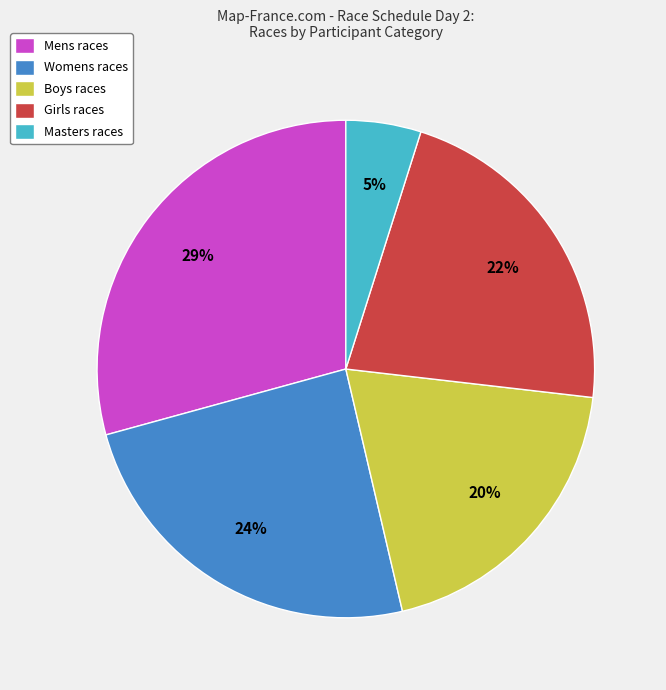

Is it true that Womens races is 15% of the pie?

False